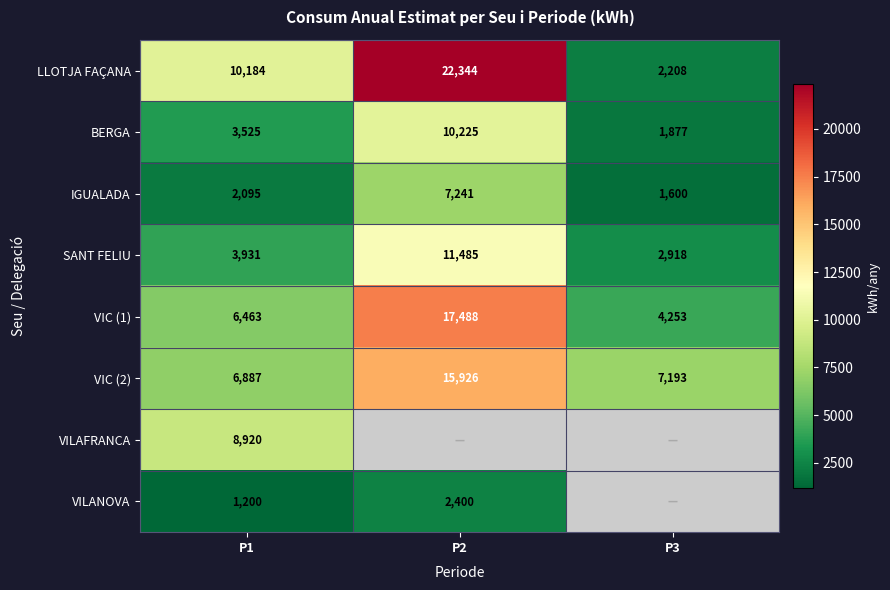

Count the LLOTJA FAÇANA values in the range 2208 to 22344.

3